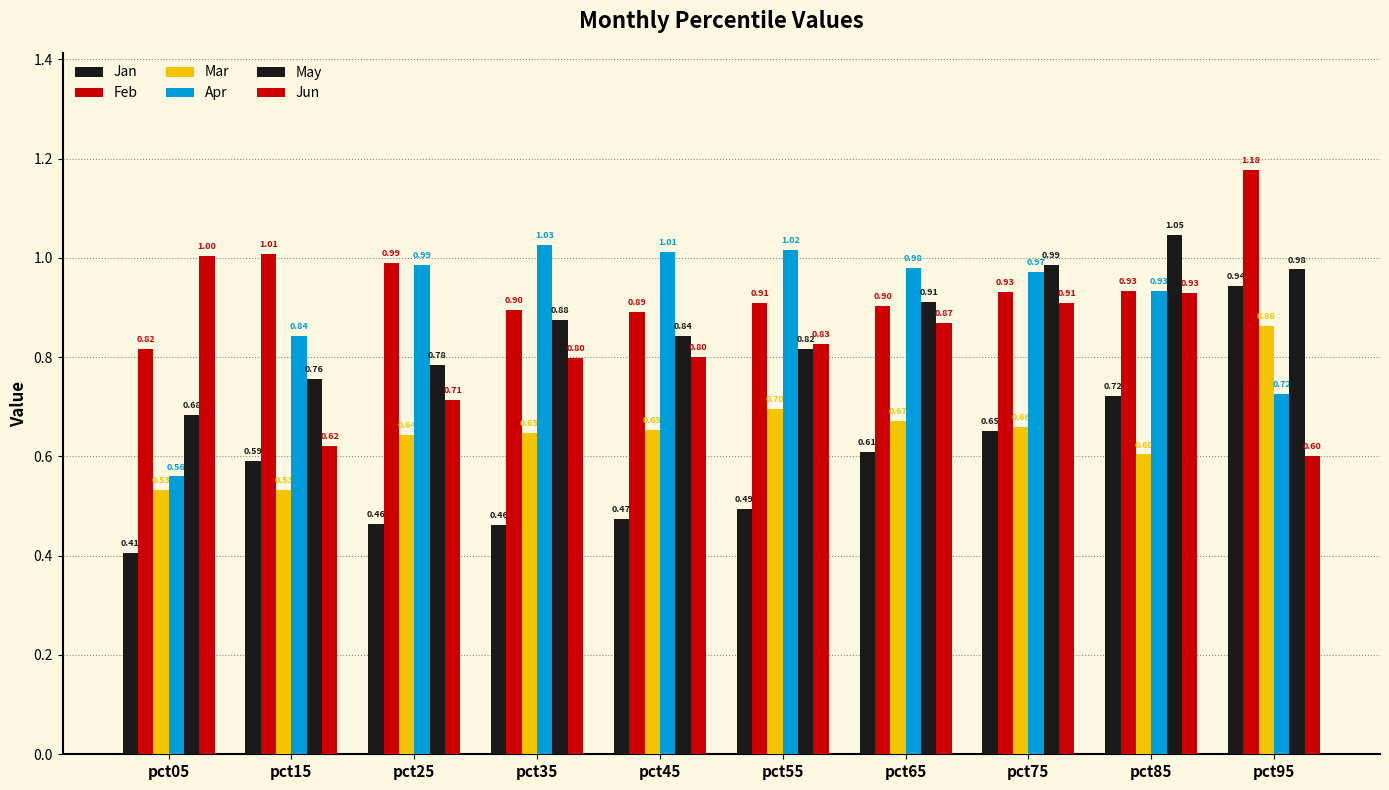

Reading left to right, what are all the values shown in this chart?

Jan: pct05=0.4	pct15=0.6	pct25=0.5	pct35=0.5	pct45=0.5	pct55=0.5	pct65=0.6	pct75=0.7	pct85=0.7	pct95=0.9
Feb: pct05=0.8	pct15=1.0	pct25=1.0	pct35=0.9	pct45=0.9	pct55=0.9	pct65=0.9	pct75=0.9	pct85=0.9	pct95=1.2
Mar: pct05=0.5	pct15=0.5	pct25=0.6	pct35=0.6	pct45=0.7	pct55=0.7	pct65=0.7	pct75=0.7	pct85=0.6	pct95=0.9
Apr: pct05=0.6	pct15=0.8	pct25=1.0	pct35=1.0	pct45=1.0	pct55=1.0	pct65=1.0	pct75=1.0	pct85=0.9	pct95=0.7
May: pct05=0.7	pct15=0.8	pct25=0.8	pct35=0.9	pct45=0.8	pct55=0.8	pct65=0.9	pct75=1.0	pct85=1.0	pct95=1.0
Jun: pct05=1.0	pct15=0.6	pct25=0.7	pct35=0.8	pct45=0.8	pct55=0.8	pct65=0.9	pct75=0.9	pct85=0.9	pct95=0.6